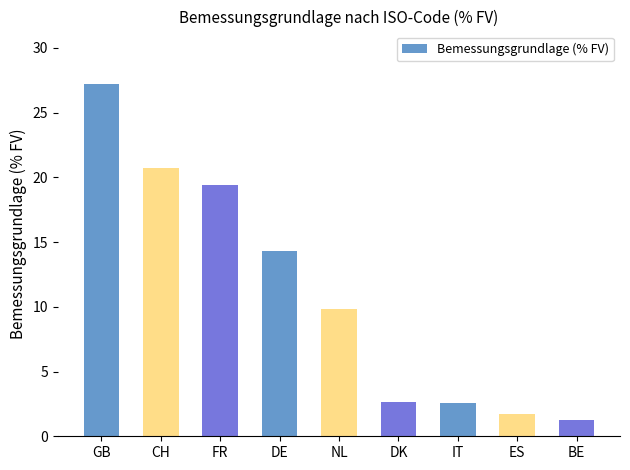

What is the change in value from DE to ES?

-12.6